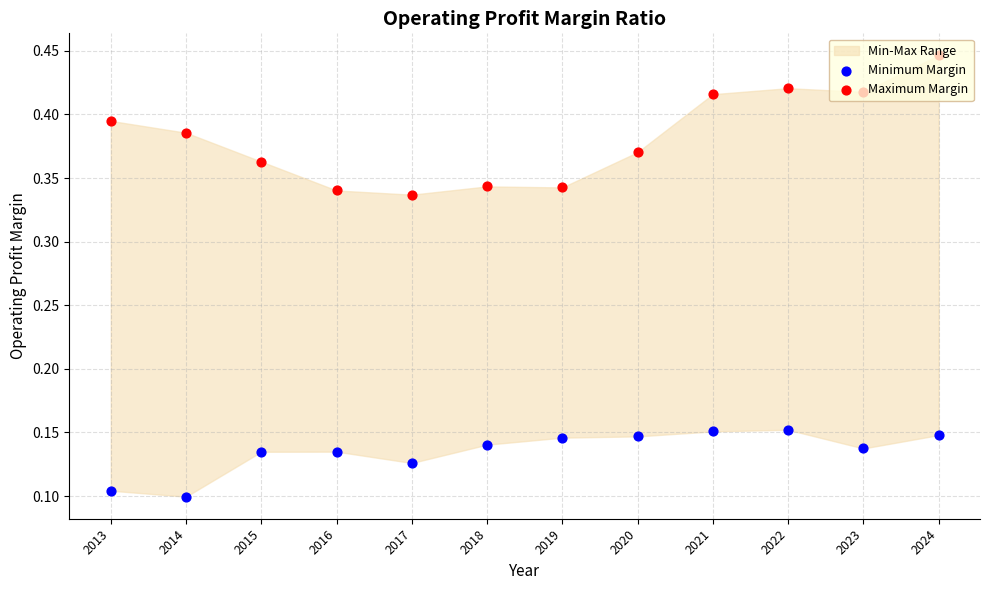

Which series has the widest spread of Y values?

Maximum Margin